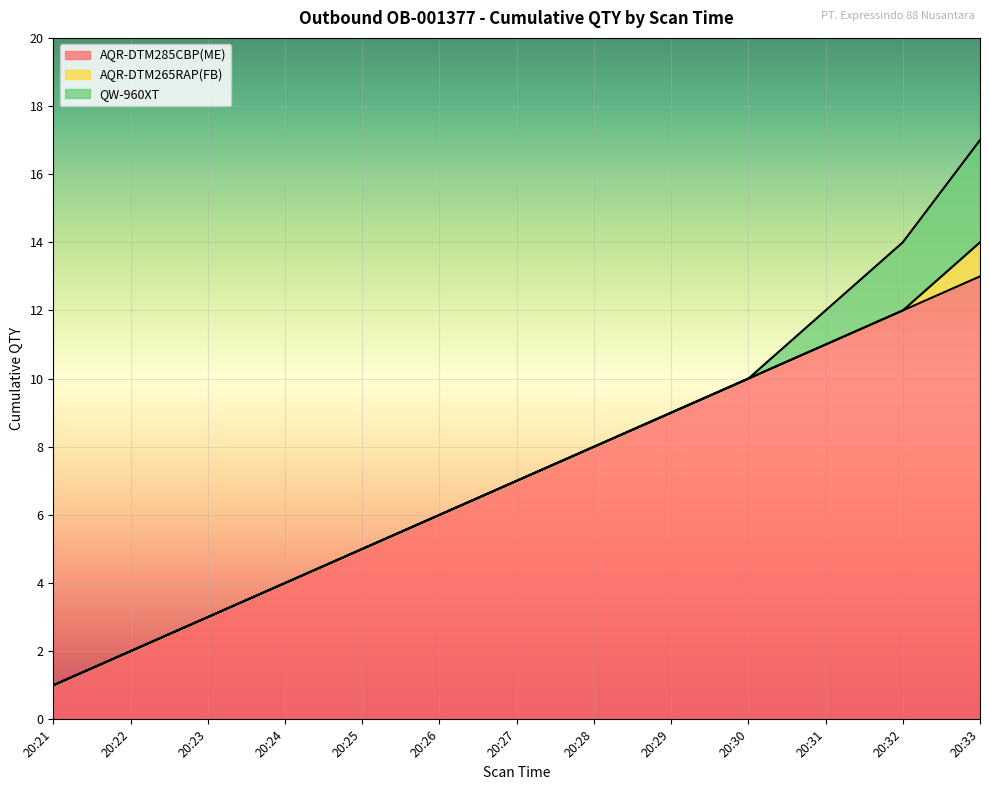

List the series in order of their overall mean, lowest first.

AQR-DTM265RAP(FB), QW-960XT, AQR-DTM285CBP(ME)